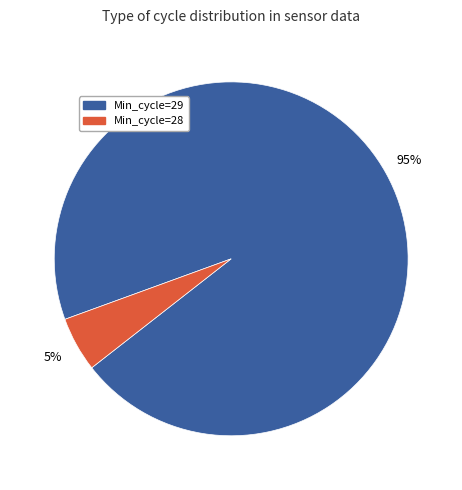

To the nearest percent, what is the difference between the largest and smallest slice percentages?

90%